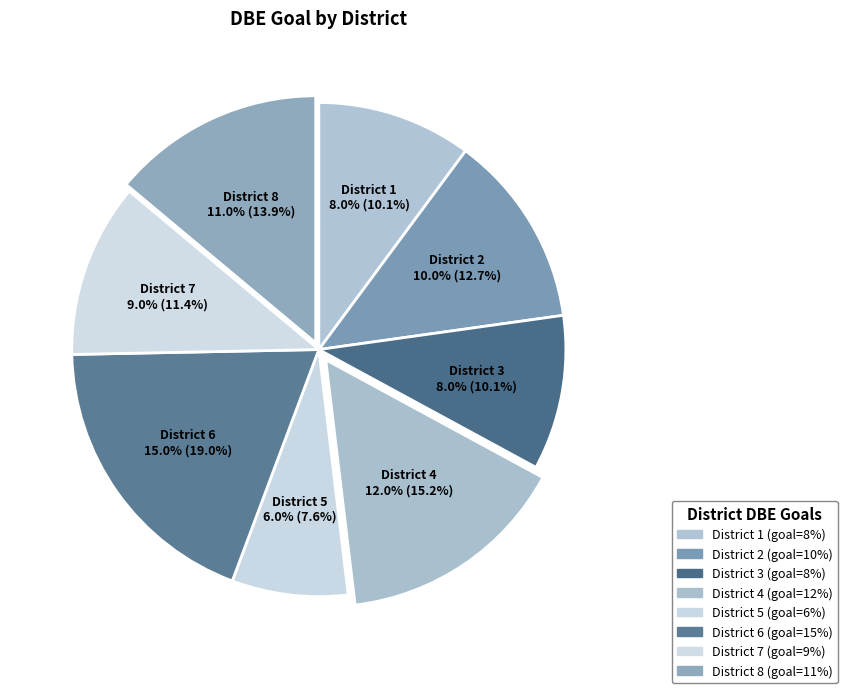

Count the number of slices in the pie.

8